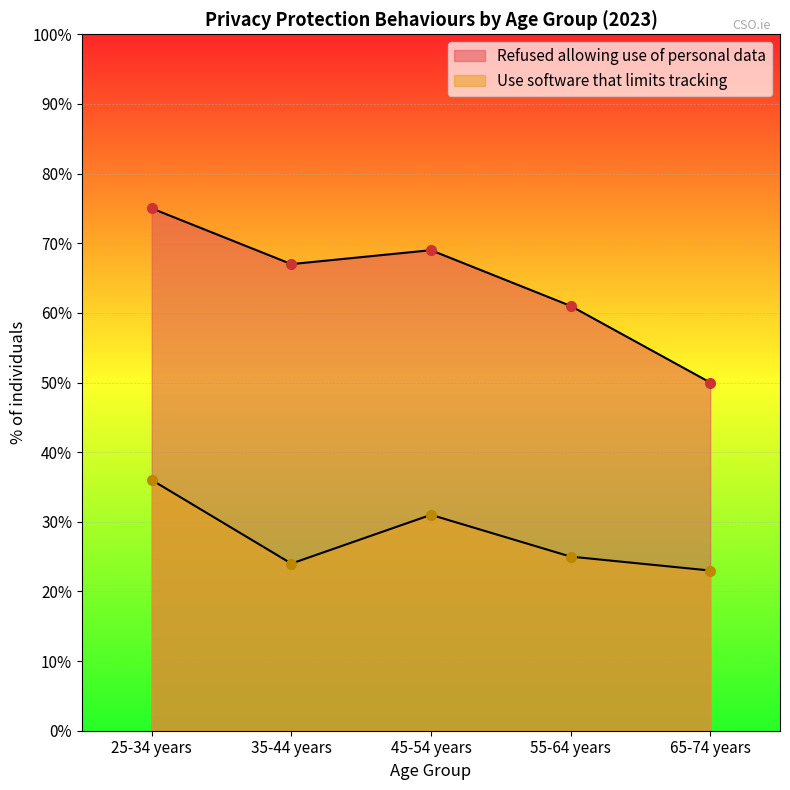

What is the difference between the Use software that limits tracking values at 65-74 years and 55-64 years?

2